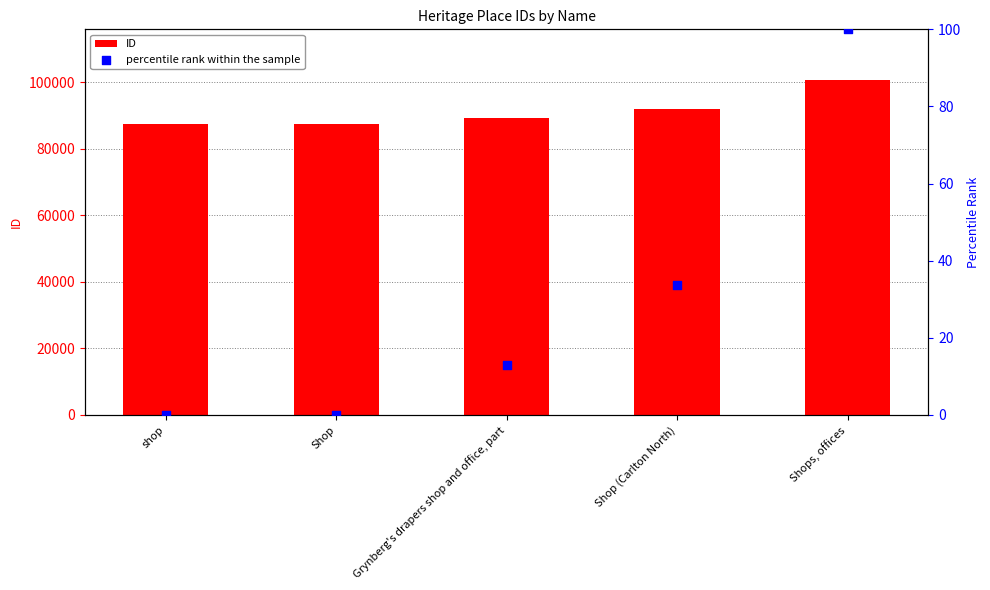

Which series contains the lowest Y value?

percentile rank within the sample